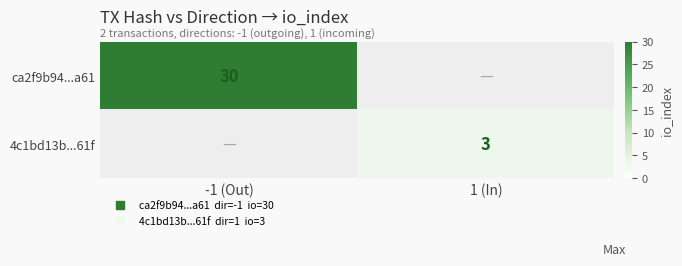

Rank the series by their maximum value, from lowest to highest.

4c1bd13b...61f, ca2f9b94...a61